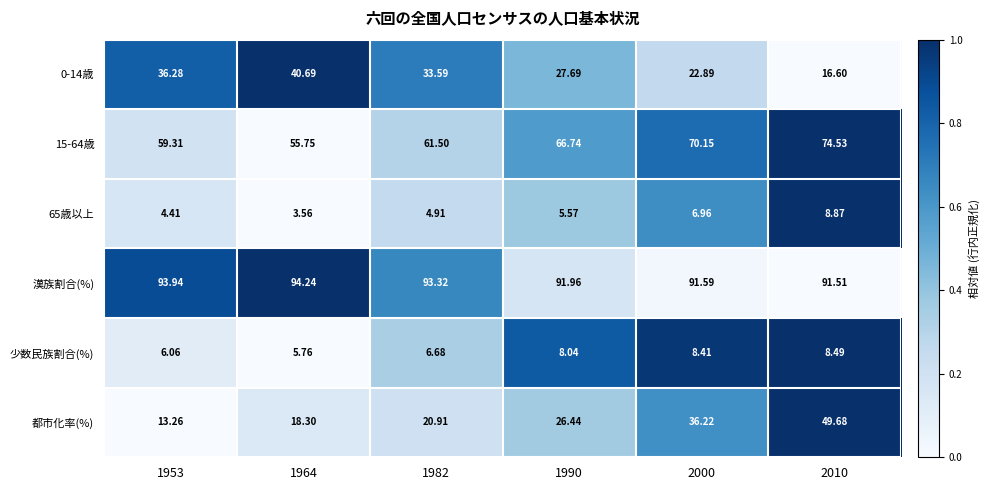

Which series has the largest total across all categories?

漢族割合(%)